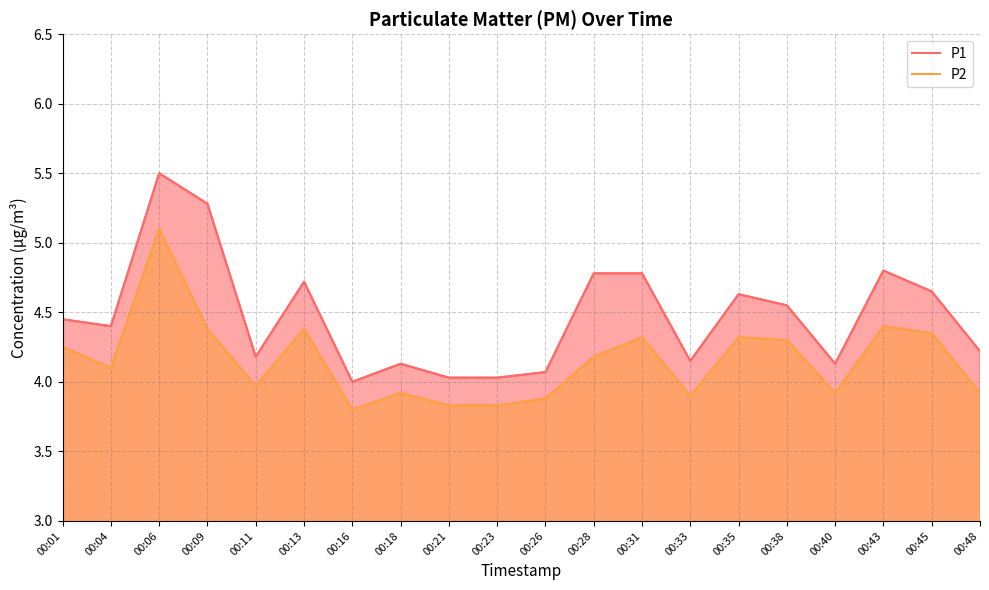

At how many categories does at least one series exceed 3?

20